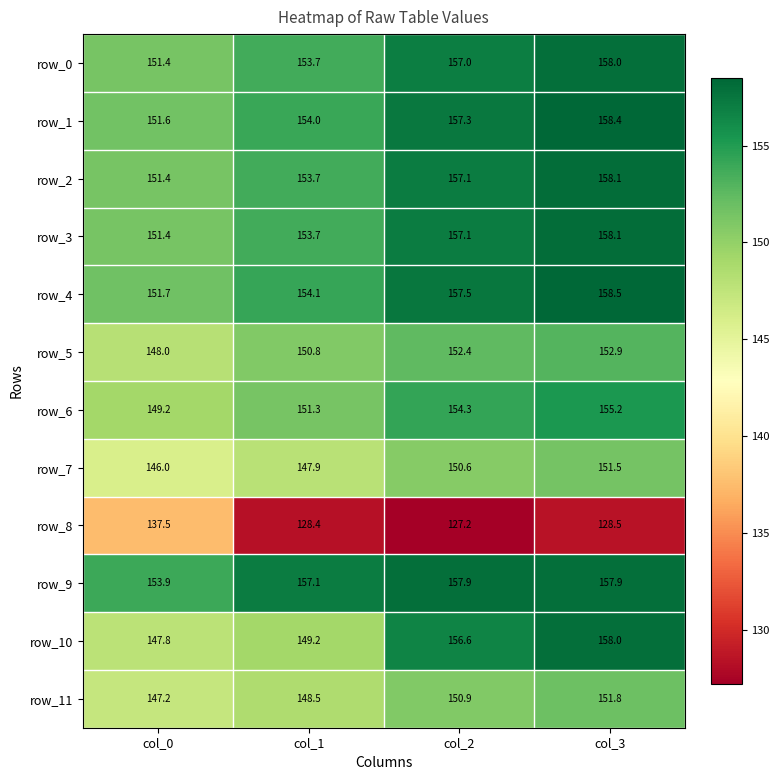

The value of row_3 at col_0 is 43.2. True or false?

False